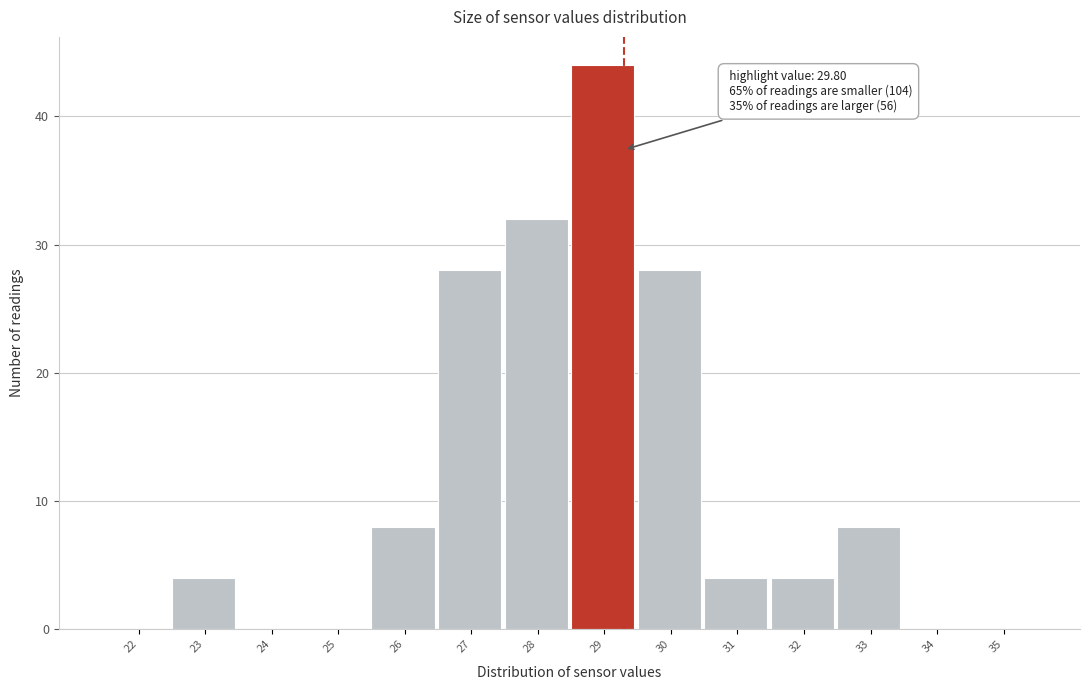

Reading left to right, extract all data points from this chart.

22=0	23=4	24=0	25=0	26=8	27=28	28=32	29=44	30=28	31=4	32=4	33=8	34=0	35=0